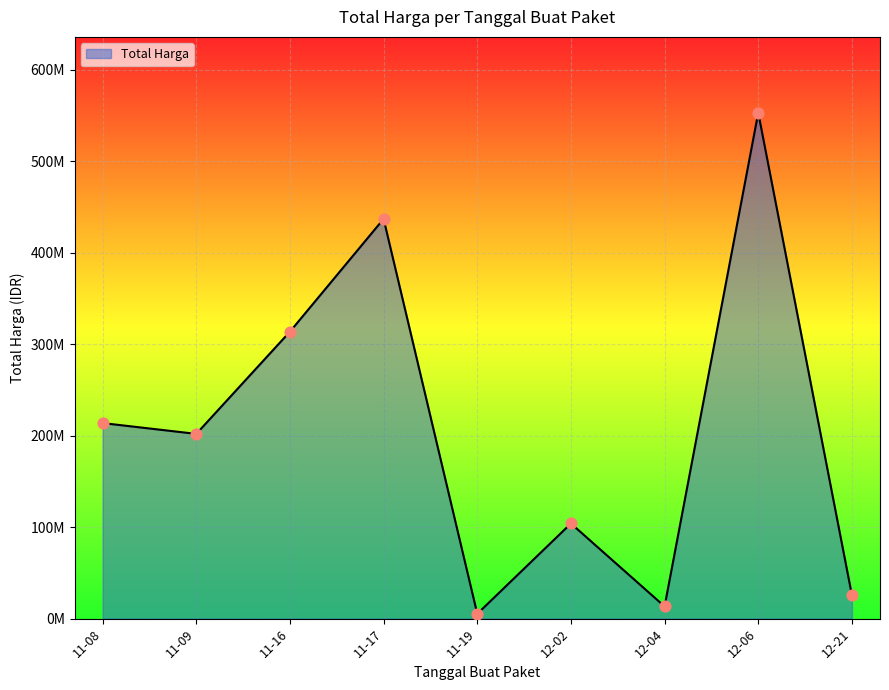

Is this an area chart (filled region under the line)?

Yes